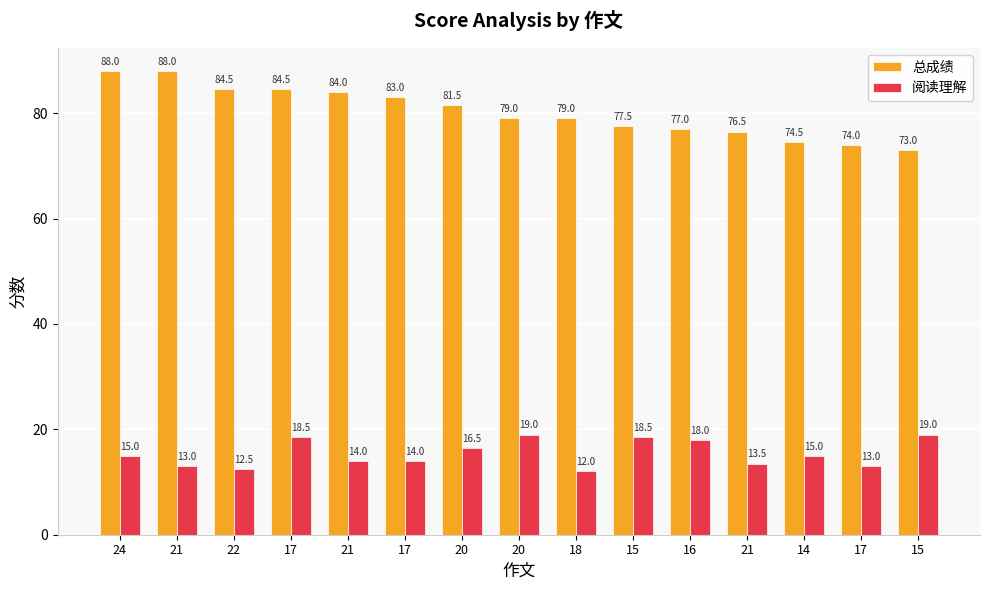

What is the label of the 4th bar from the left?

17